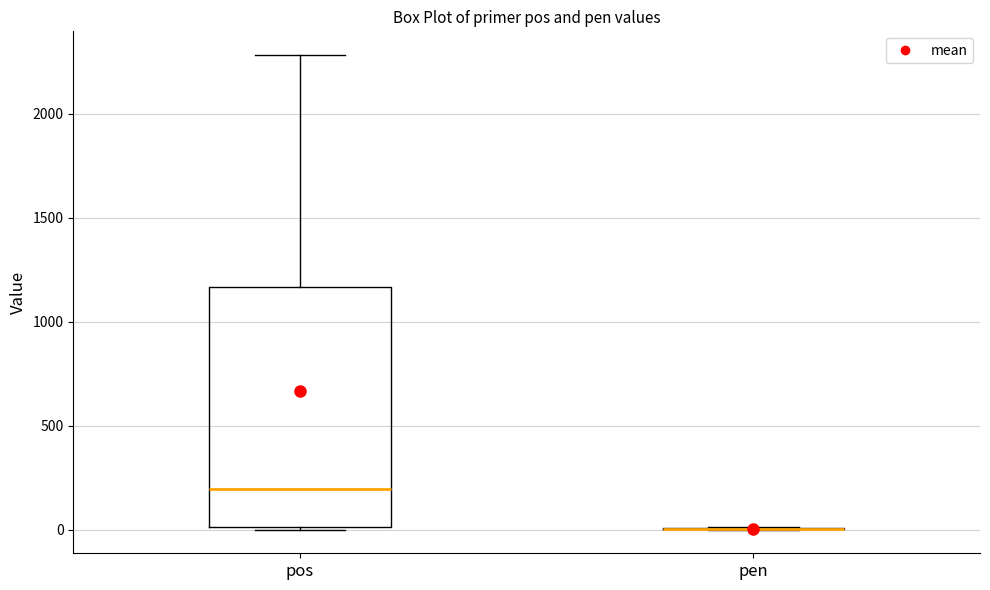

Comparing the boxes themselves (not the whiskers), which one is the tallest?

pos